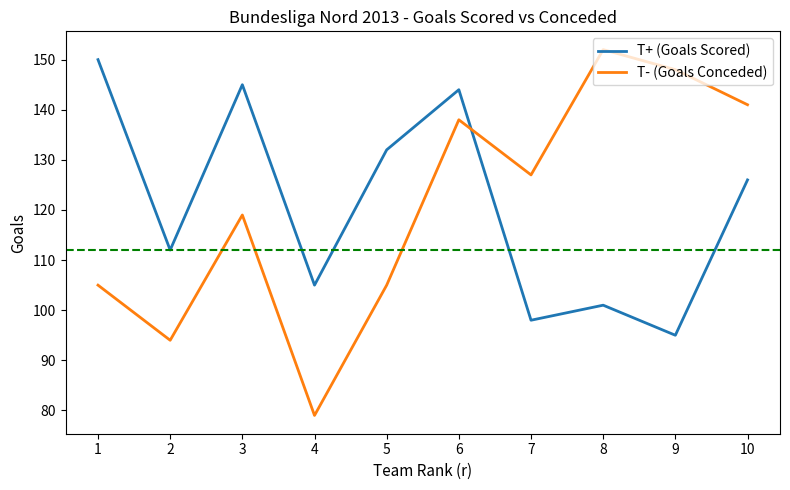

The T+ (Goals Scored) series shows 58 at 10. True or false?

False